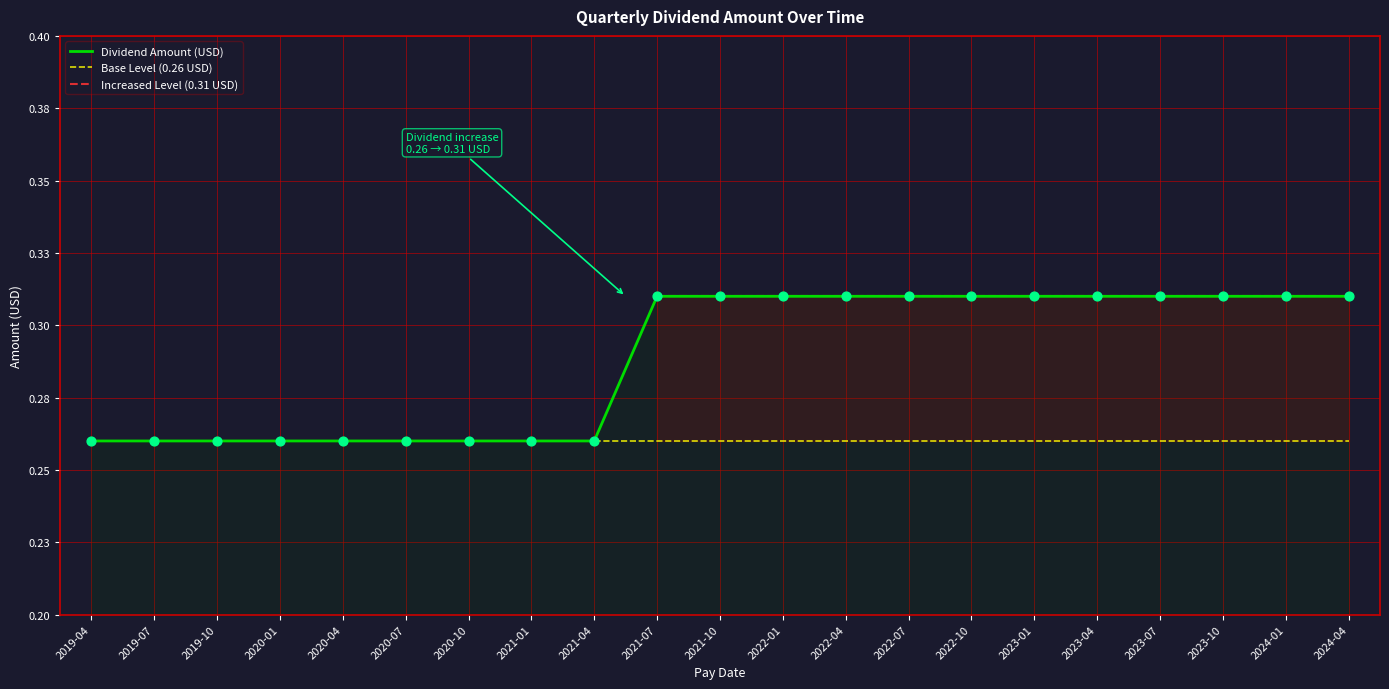

What are all the series names shown in the legend?

Dividend Amount (USD), Base Level (0.26 USD), Increased Level (0.31 USD)